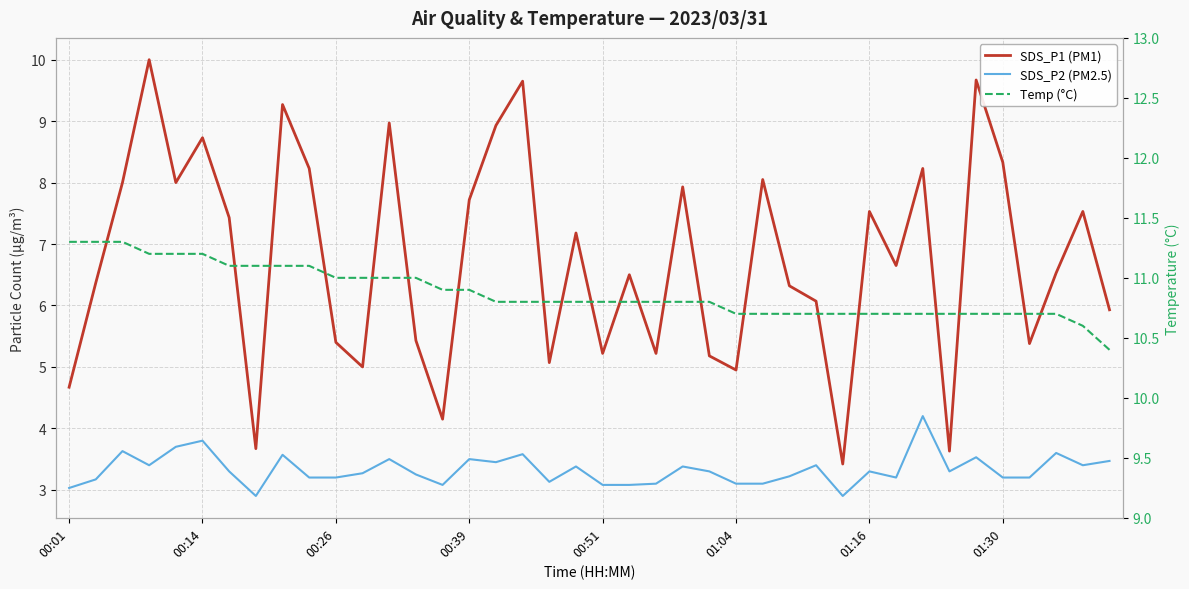

The SDS_P2 (PM2.5) series shows 3.3 at 24. True or false?

True